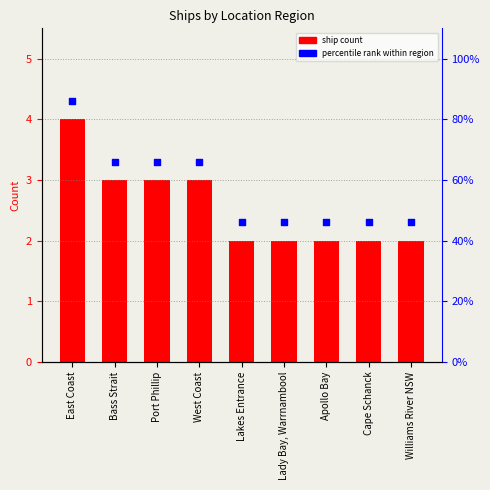

Which series contains the highest Y value?

percentile rank